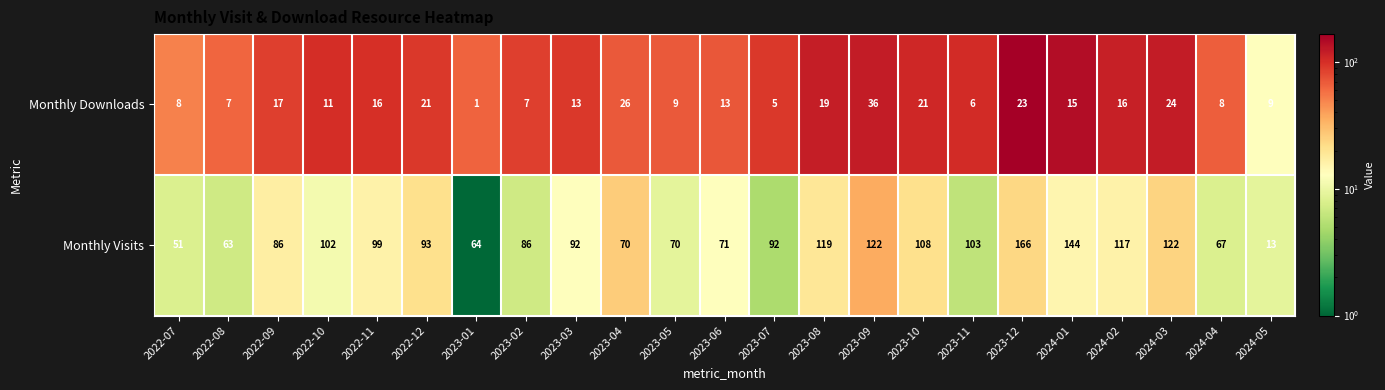

Read the Monthly Visits value at 2022-12, to the nearest 5.

95